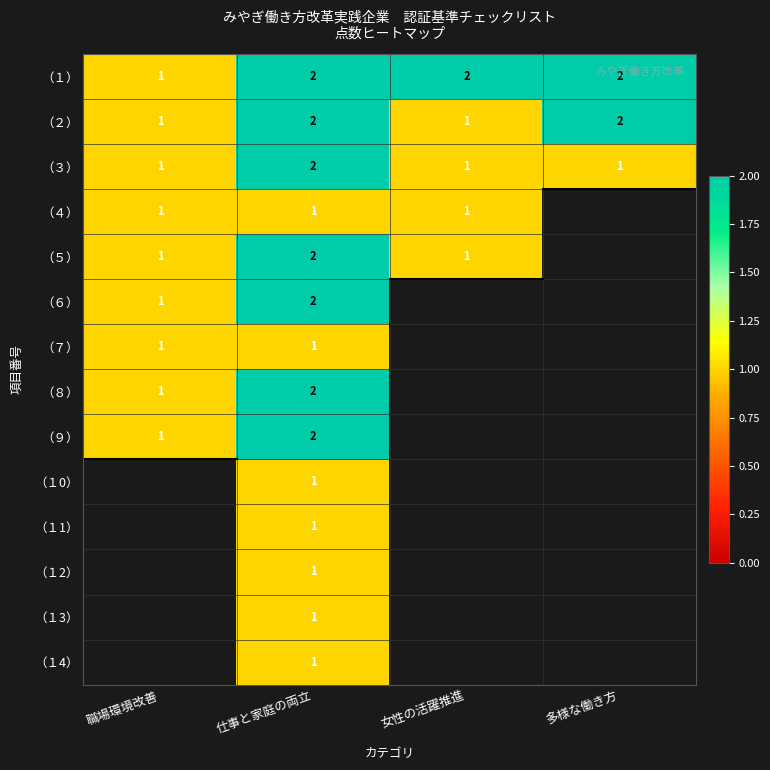

Is it true that （８） equals 3 at 仕事と家庭の両立?

False